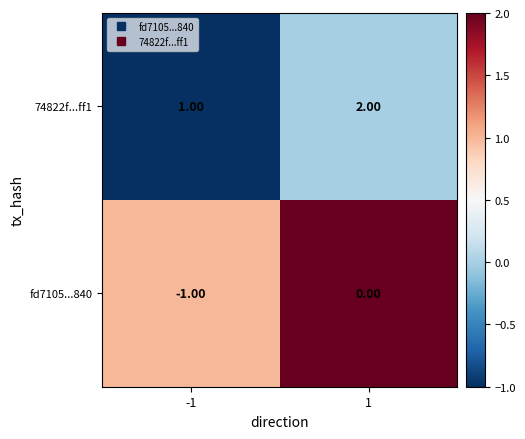

Is the value of 74822f...ff1 at -1 greater than the value of fd7105...840 at 1?

Yes